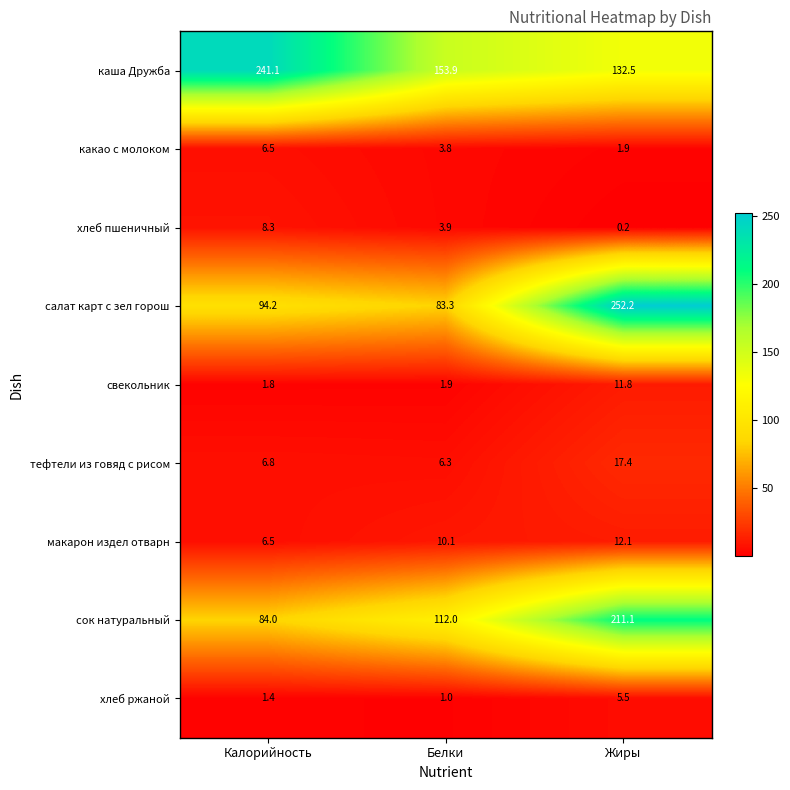

Reading right to left, transcribe all the data shown in this chart.

каша Дружба: 132.5	153.9	241.1
какао с молоком: 1.9	3.8	6.5
хлеб пшеничный: 0.2	3.9	8.3
салат карт с зел горош: 252.2	83.3	94.2
свекольник: 11.8	1.9	1.8
тефтели из говяд с рисом: 17.4	6.3	6.8
макарон издел отварн: 12.1	10.1	6.5
сок натуральный: 211.1	112.0	84.0
хлеб ржаной: 5.5	1.0	1.4